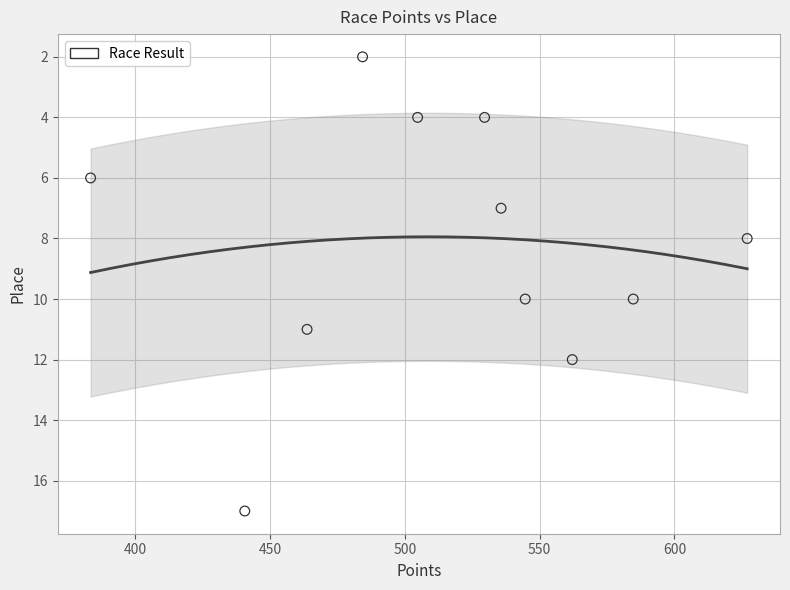

What is the average Y value?

8